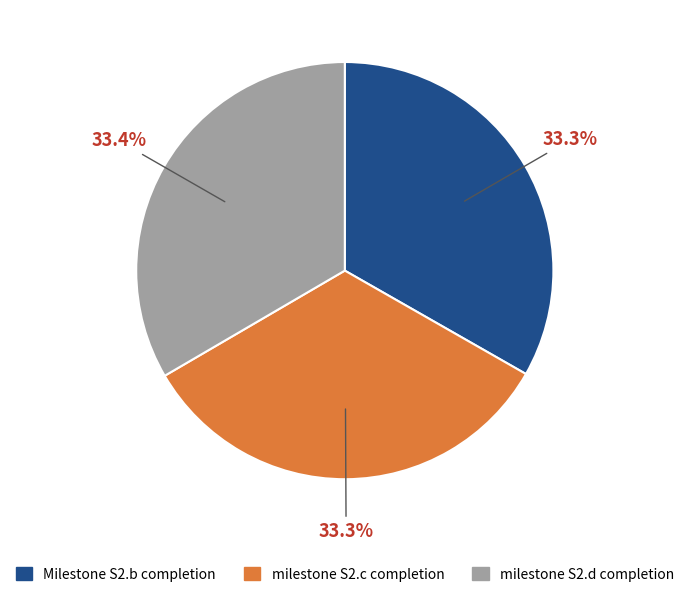

How many slices are in this pie chart?

3